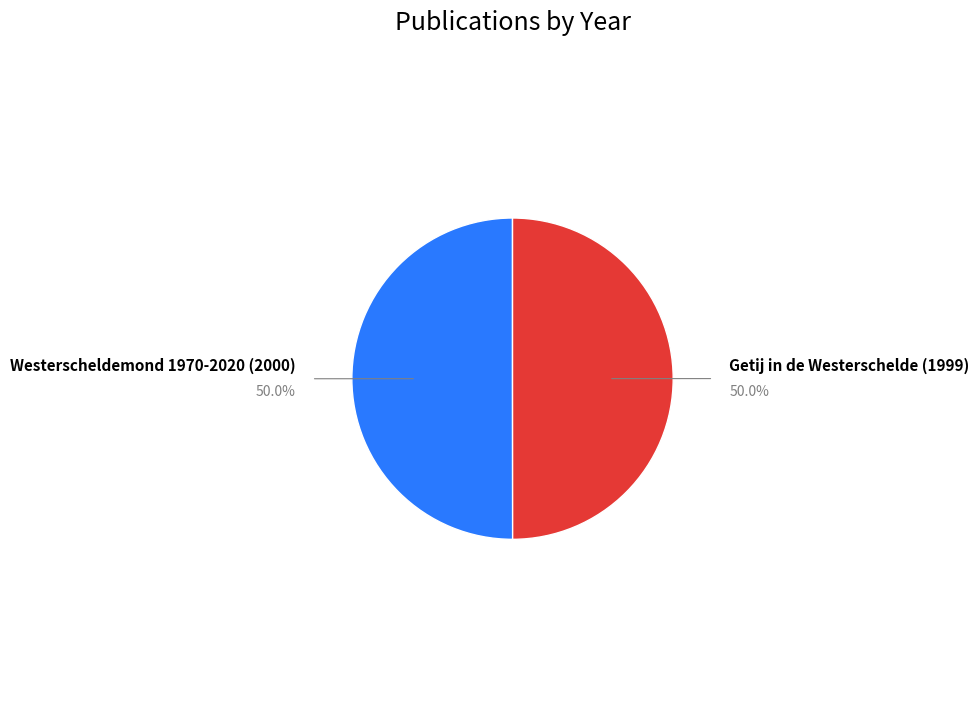

Which category accounts for the majority?

Westerscheldemond 1970-2020 (2000)